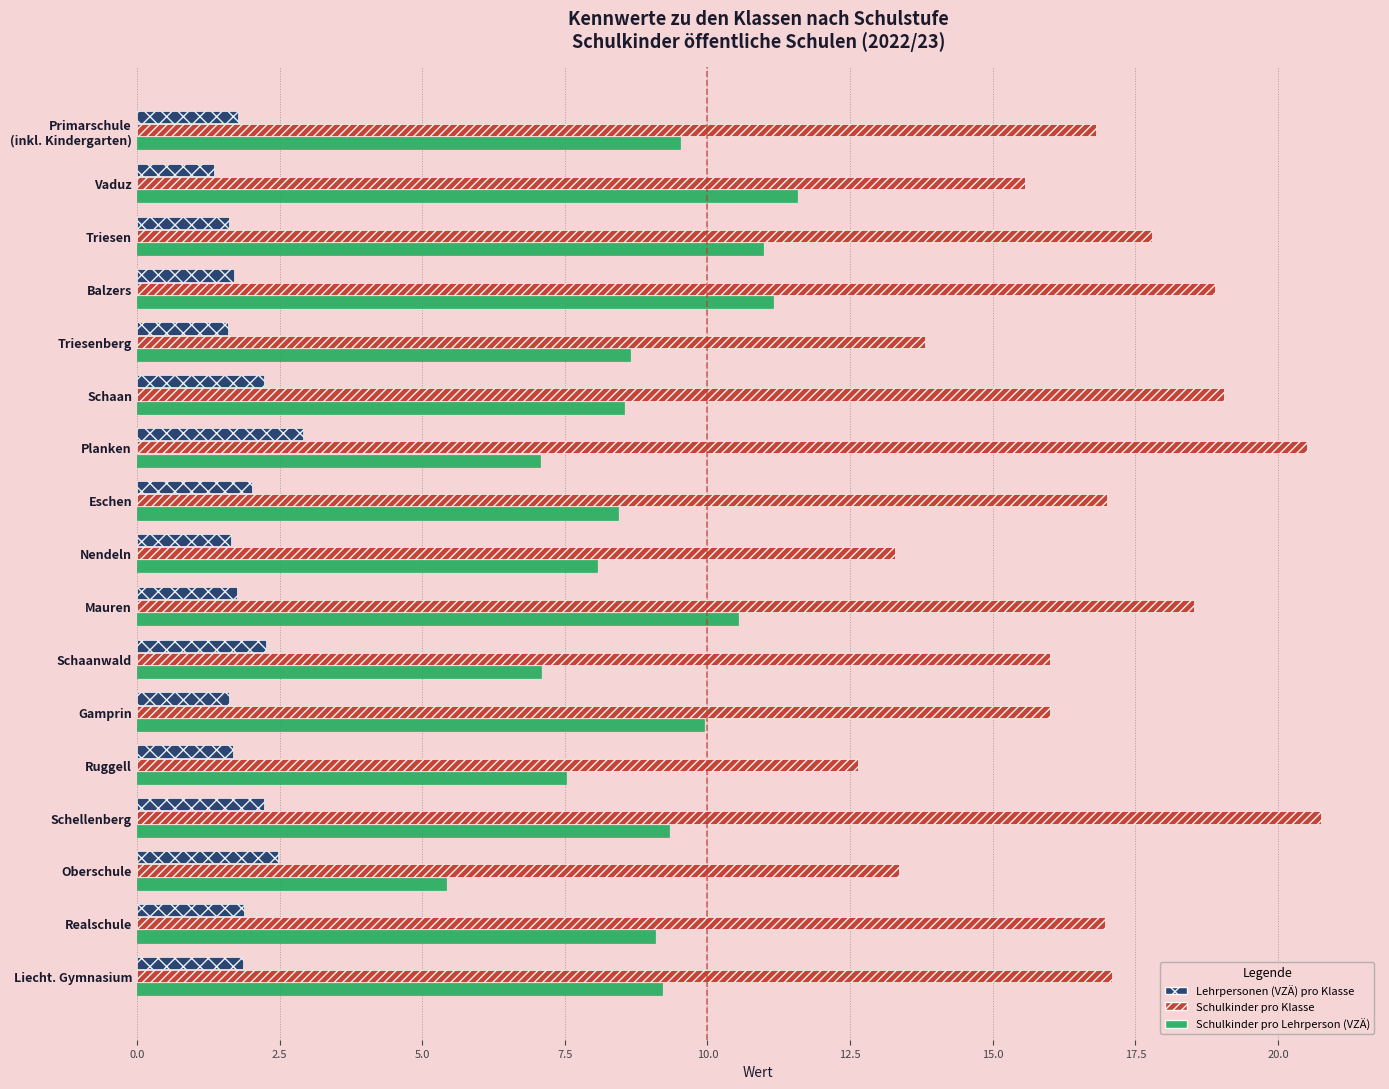

Which series has the largest total across all categories?

Schulkinder pro Klasse